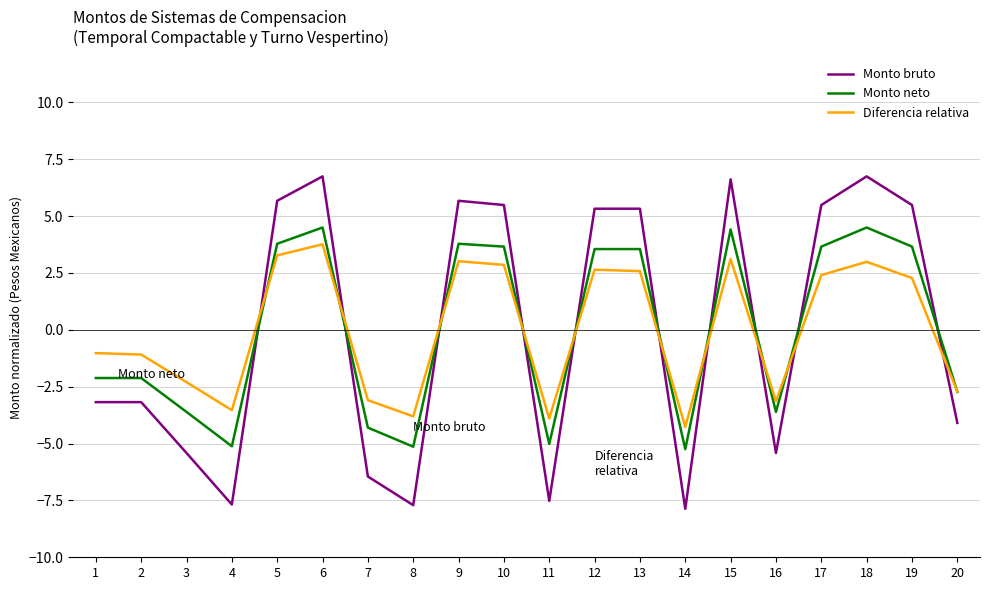

At 12, list the series in order from smallest to largest.

Diferencia relativa, Monto neto, Monto bruto